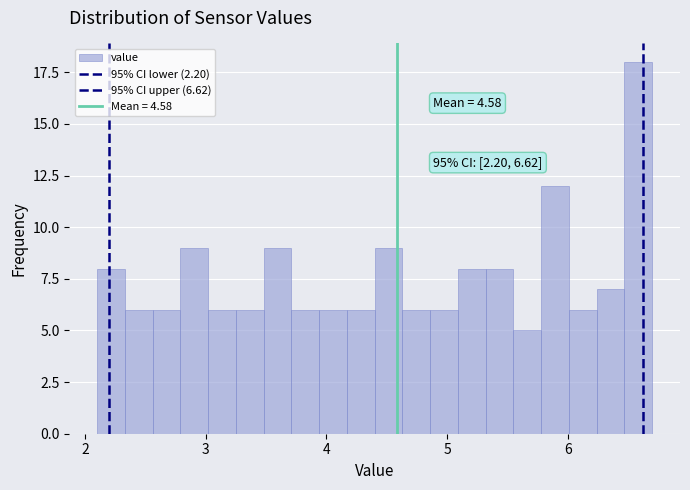

Read against the x-axis, roughly where is the centre of the tallest bar?

6.6